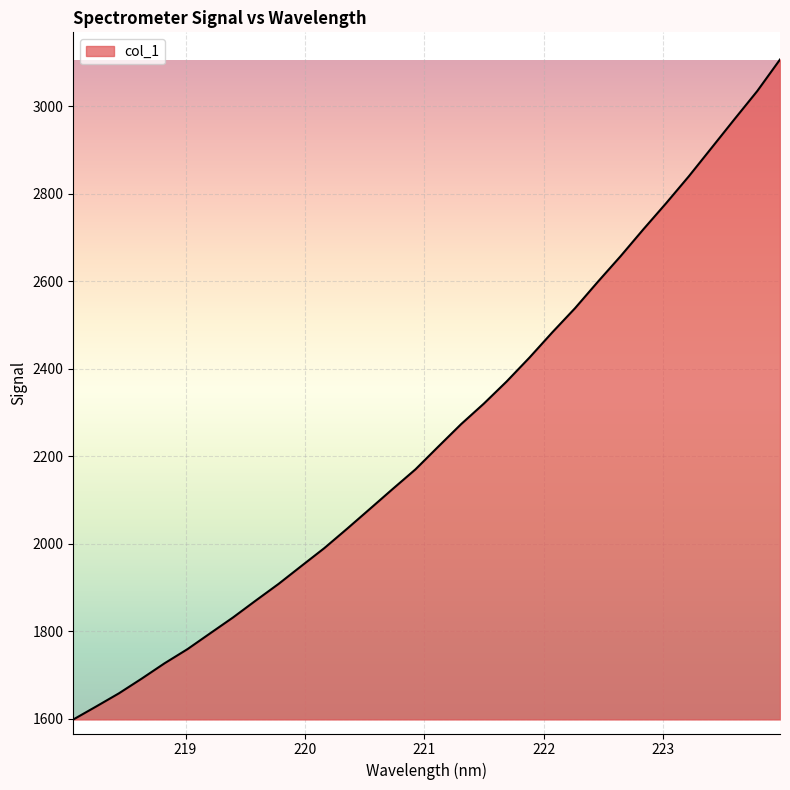

What is the difference between the maximum and minimum values?

1507.9